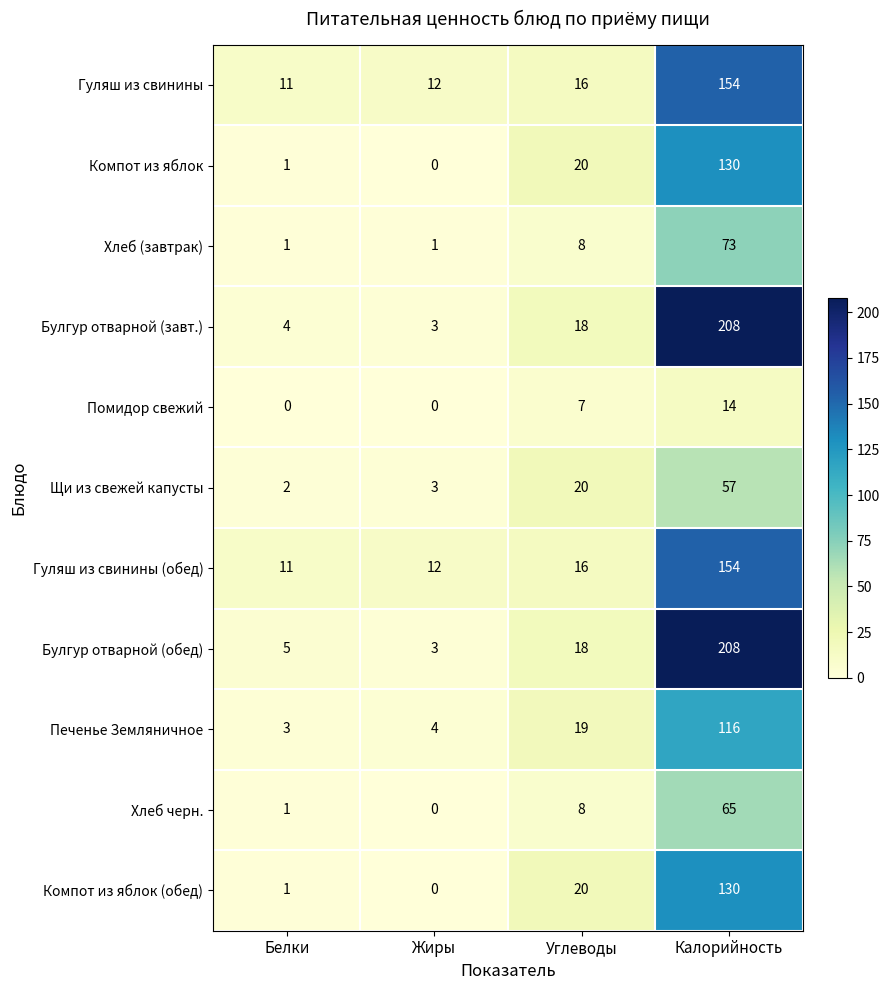

Which category has the highest value across all series?

Калорийность